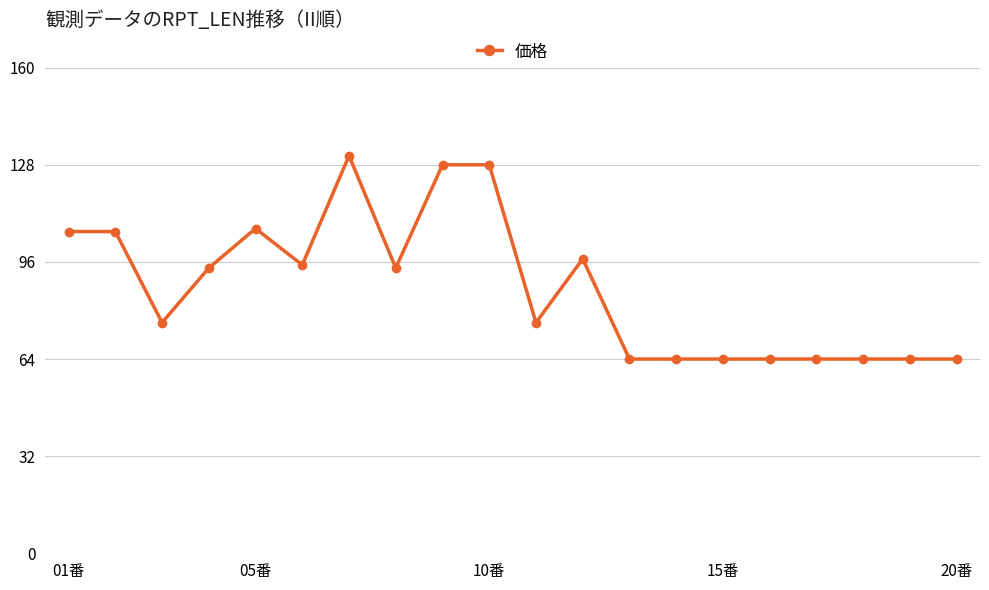

True or false: there are more than 0 points higher than both neighbors.

True